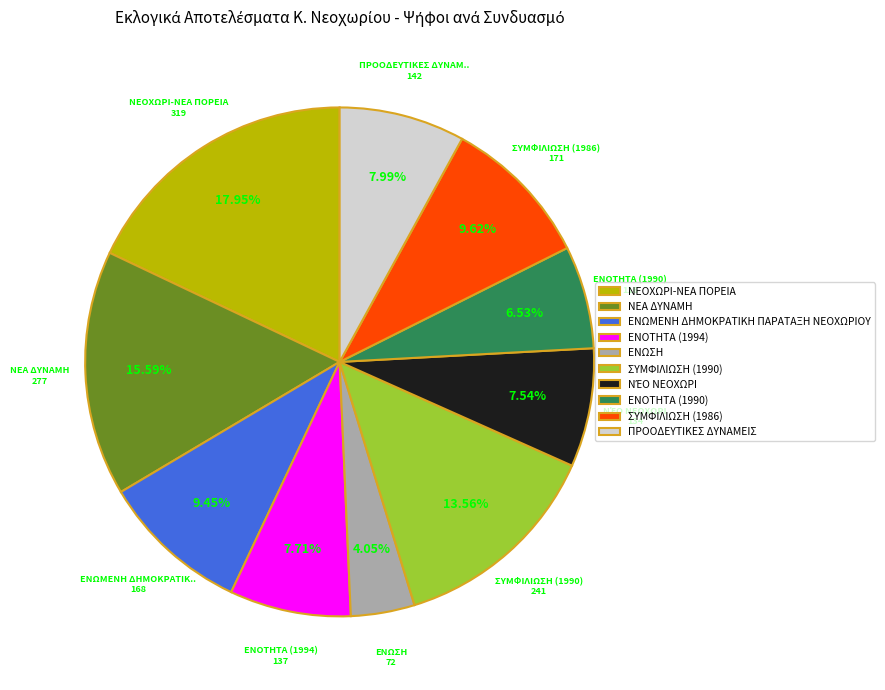

Which slice is the smallest?

ΕΝΩΣΗ